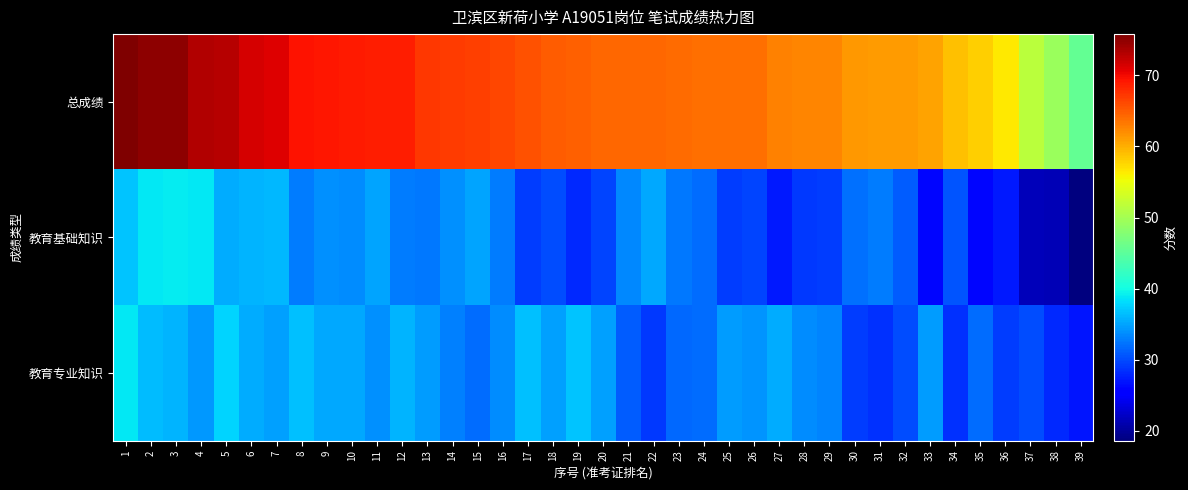

Reading left to right, extract all data points from this chart.

总成绩: 1=75.8	2=75.1	3=75.0	4=73.3	5=73.1	6=71.4	7=71.0	8=69.4	9=69.2	10=68.9	11=68.8	12=68.7	13=67.1	14=67.0	15=66.8	16=66.3	17=65.7	18=64.9	19=64.7	20=64.4	21=64.3	22=64.2	23=64.1	24=63.9	25=63.9	26=63.8	27=62.8	28=62.6	29=62.5	30=61.4	31=61.2	32=61.1	33=60.7	34=59.0	35=58.1	36=56.5	37=51.6	38=49.3	39=45.5
教育基础知识: 1=36.9	2=38.8	3=39.0	4=38.9	5=35.4	6=35.9	7=36.2	8=32.9	9=34.0	10=33.7	11=35.0	12=32.7	13=32.6	14=33.9	15=35.0	16=32.7	17=29.2	18=30.0	19=28.0	20=29.7	21=33.4	22=35.3	23=32.5	24=31.9	25=29.3	26=29.6	27=27.3	28=29.0	29=29.2	30=32.2	31=32.7	32=31.0	33=26.1	34=30.5	35=26.1	36=27.3	37=21.6	38=21.3	39=18.6
教育专业知识: 1=38.9	2=36.3	3=36.0	4=34.4	5=37.7	6=35.5	7=34.8	8=36.5	9=35.2	10=35.2	11=33.8	12=36.0	13=34.5	14=33.1	15=31.8	16=33.6	17=36.5	18=34.9	19=36.7	20=34.7	21=30.9	22=28.9	23=31.6	24=32.0	25=34.6	26=34.2	27=35.5	28=33.6	29=33.3	30=29.2	31=28.5	32=30.1	33=34.6	34=28.5	35=32.0	36=29.2	37=30.0	38=28.0	39=26.9